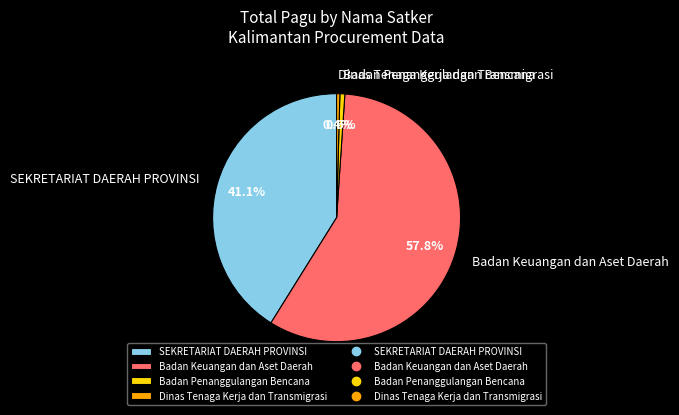

Is the sum of SEKRETARIAT DAERAH PROVINSI and Badan Penanggulangan Bencana greater than half?

No